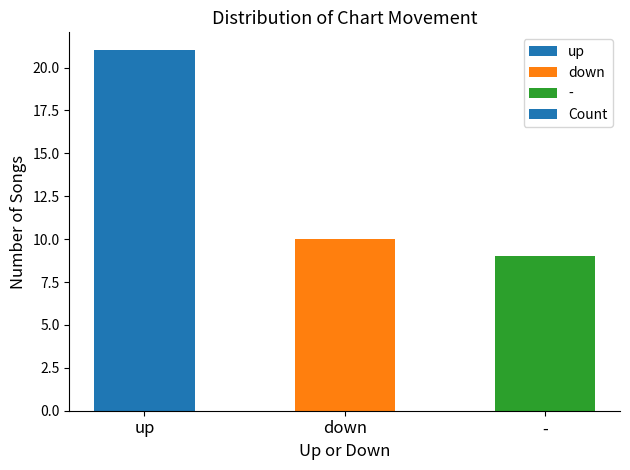

What is the label of the 2nd bar from the right?

down